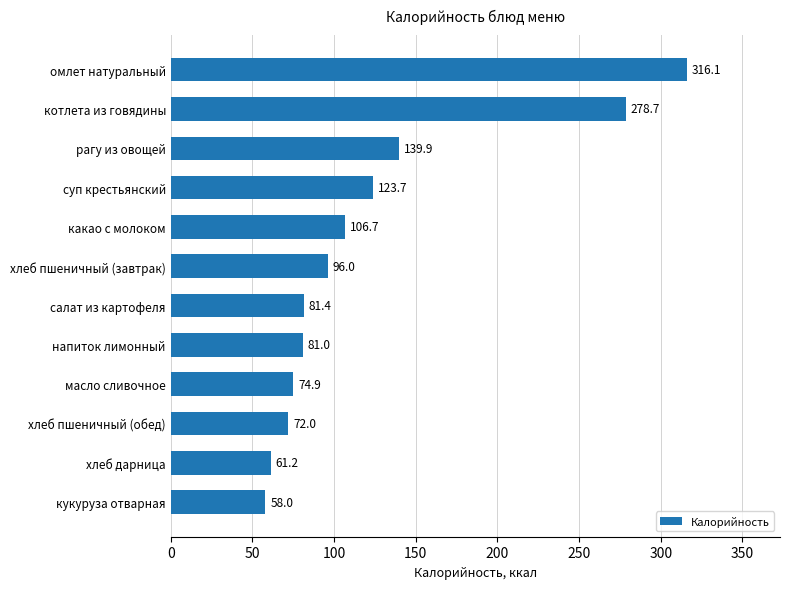

What is the difference between the maximum and second lowest values?

254.9